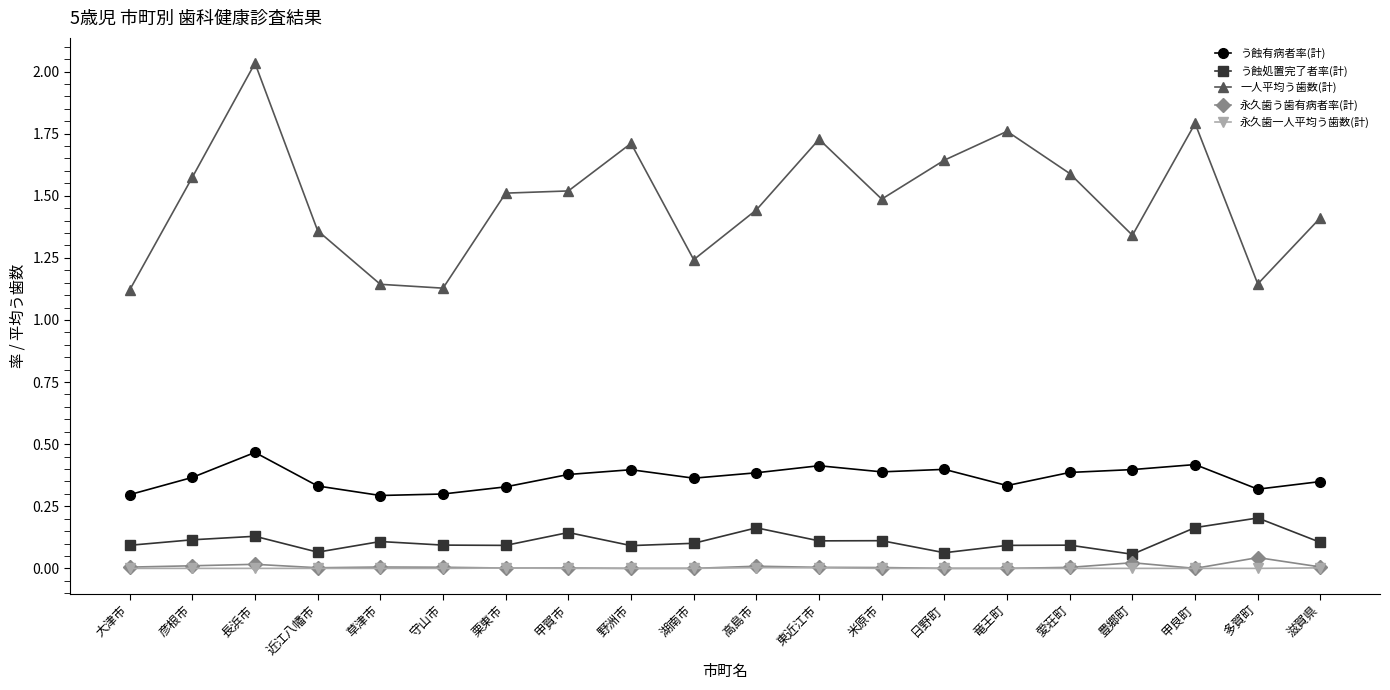

Does the chart have visible grid lines?

No